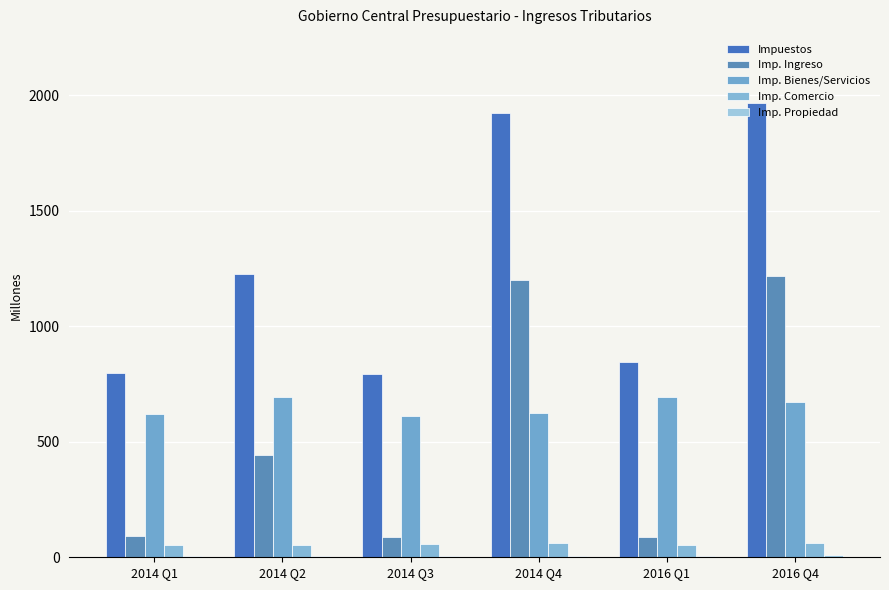

How many data points in Impuestos are above 1225?

3